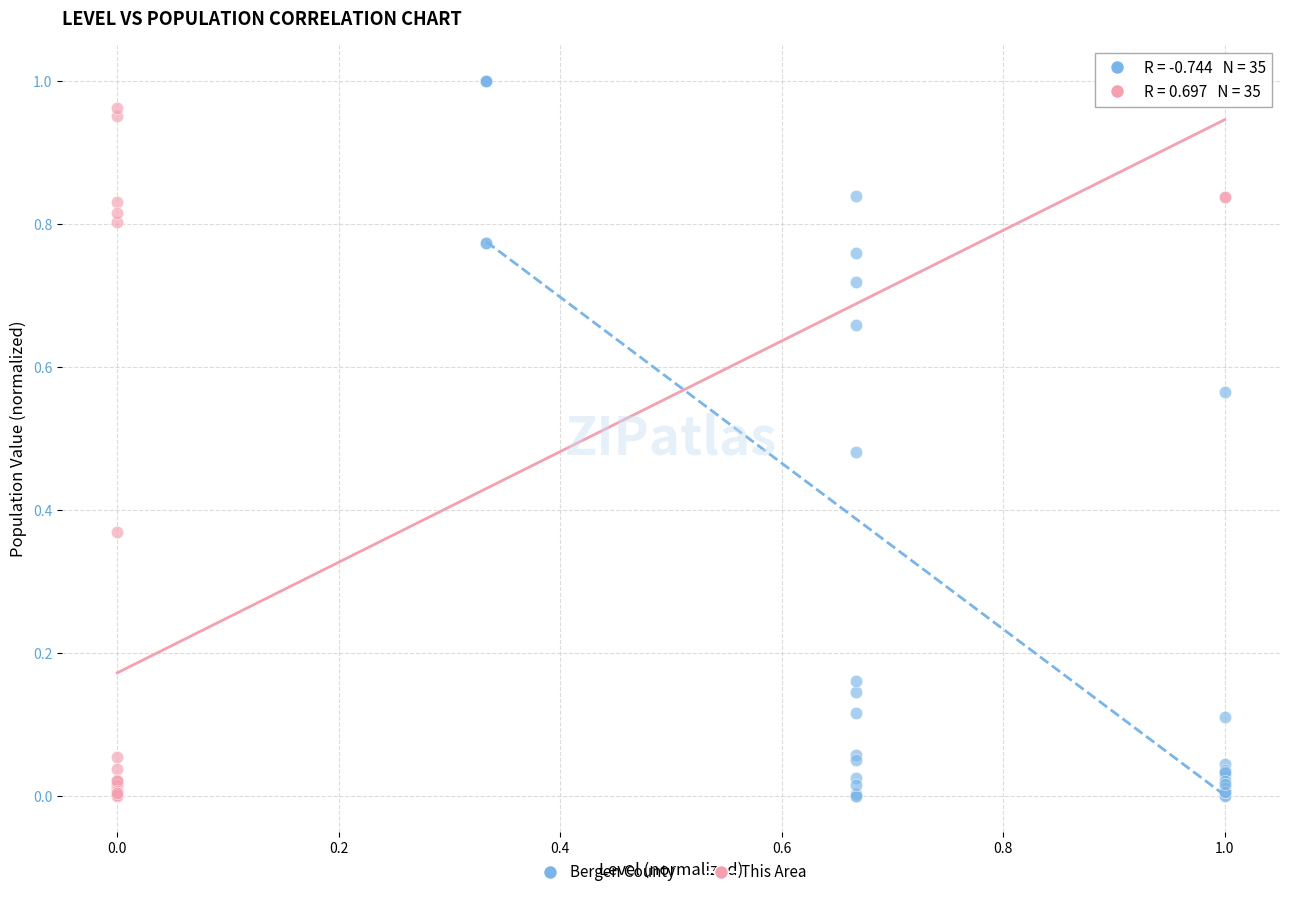

What are all the series names shown in the legend?

Bergen County, This Area